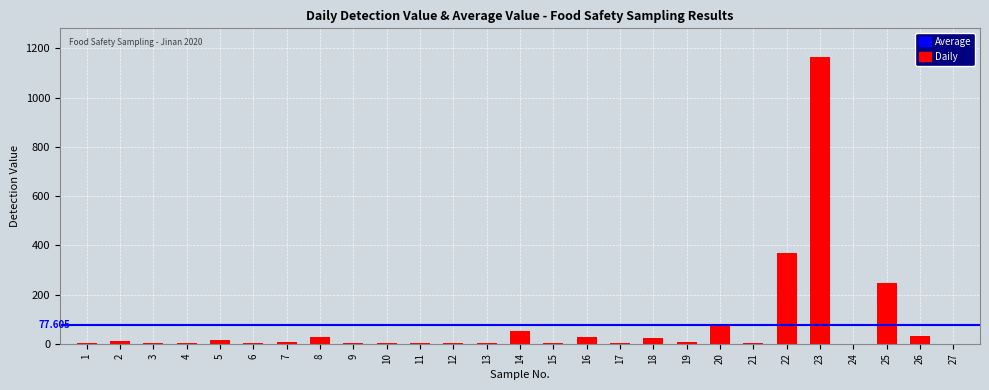

True or false: the data shows 4.4 at 13.

True